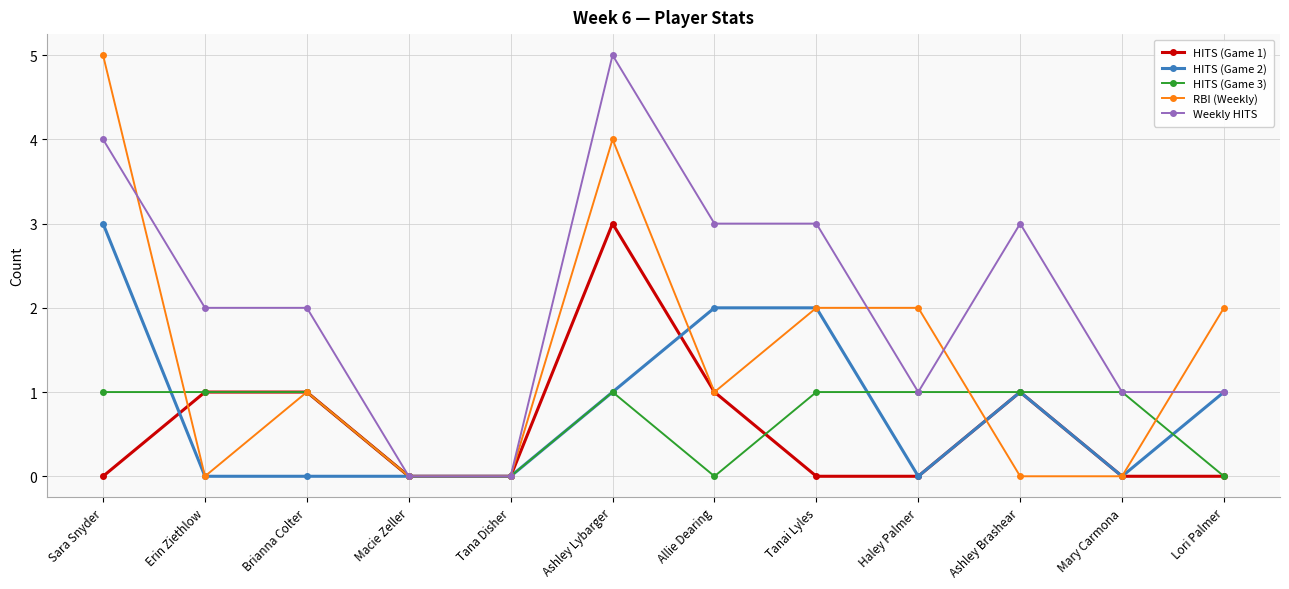

What is the value of the Weekly HITS point at the 7th from the left?

3